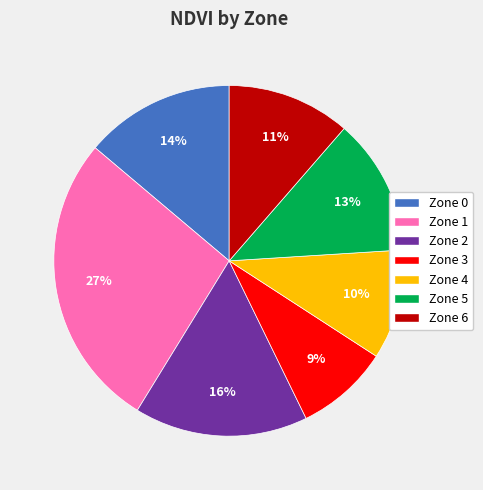

Is there any slice that represents more than half of the pie?

No